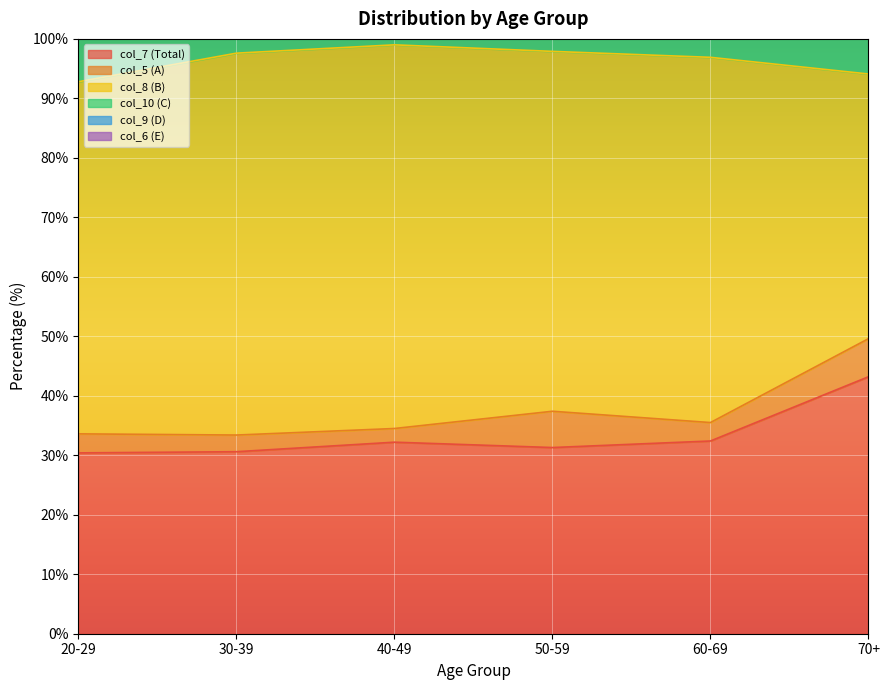

The col_7 (Total) series shows 31.3 at 50-59. True or false?

True